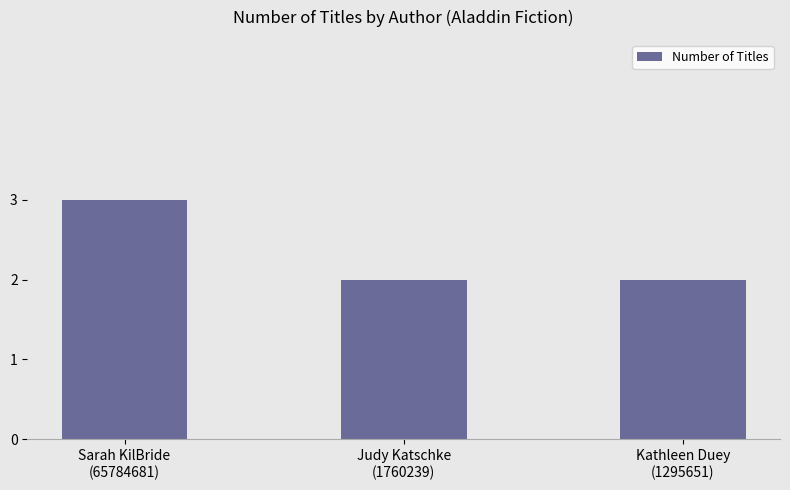

Reading left to right, list all the values displayed in this chart.

Sarah KilBride
(65784681)=3	Judy Katschke
(1760239)=2	Kathleen Duey
(1295651)=2